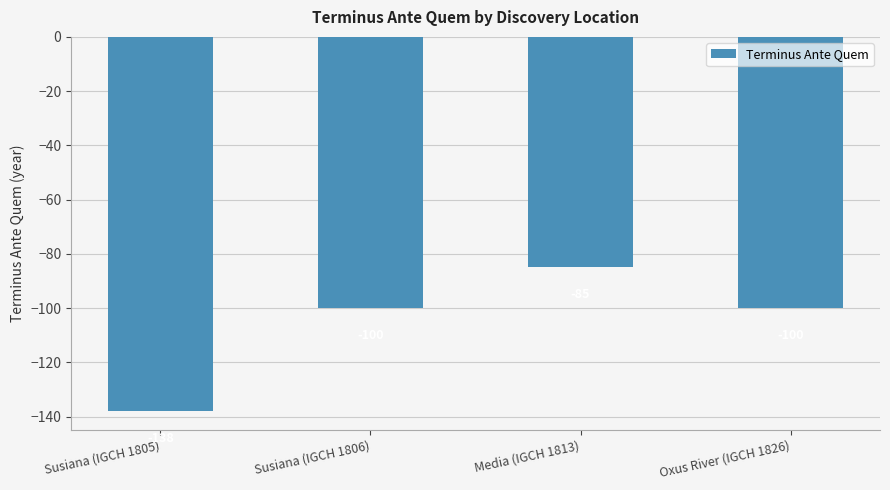

What is the difference between the second highest and minimum values?

38